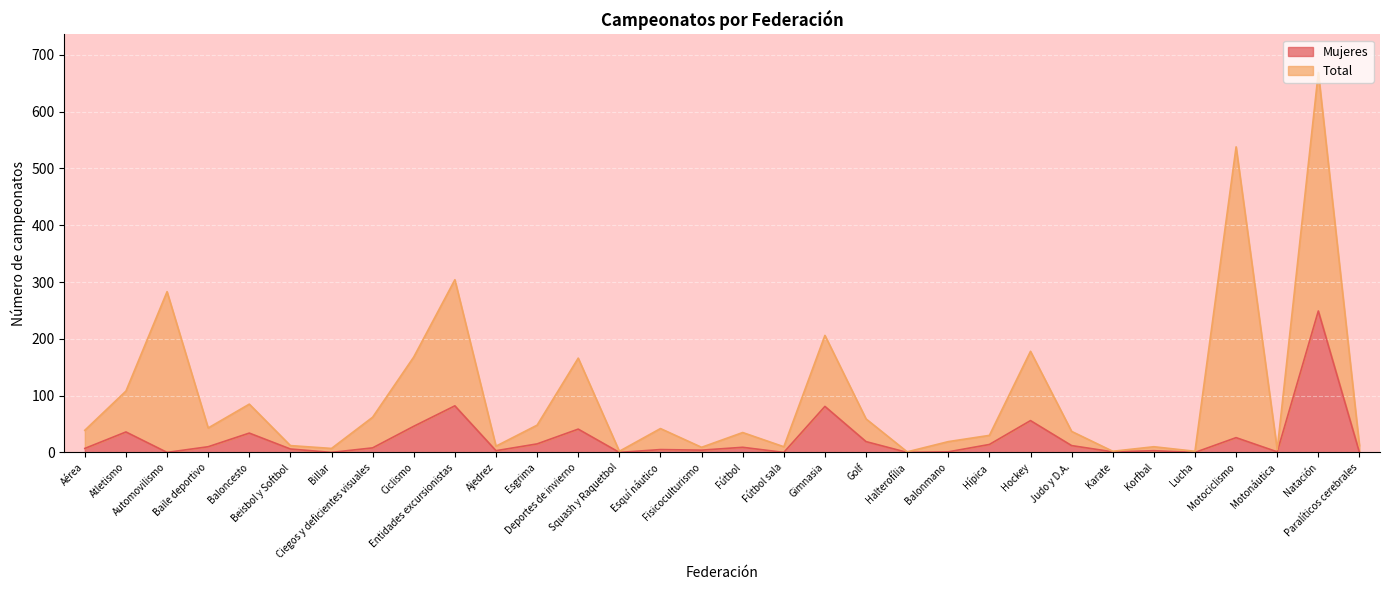

What is the label of the 21st point from the left?

Halterofília